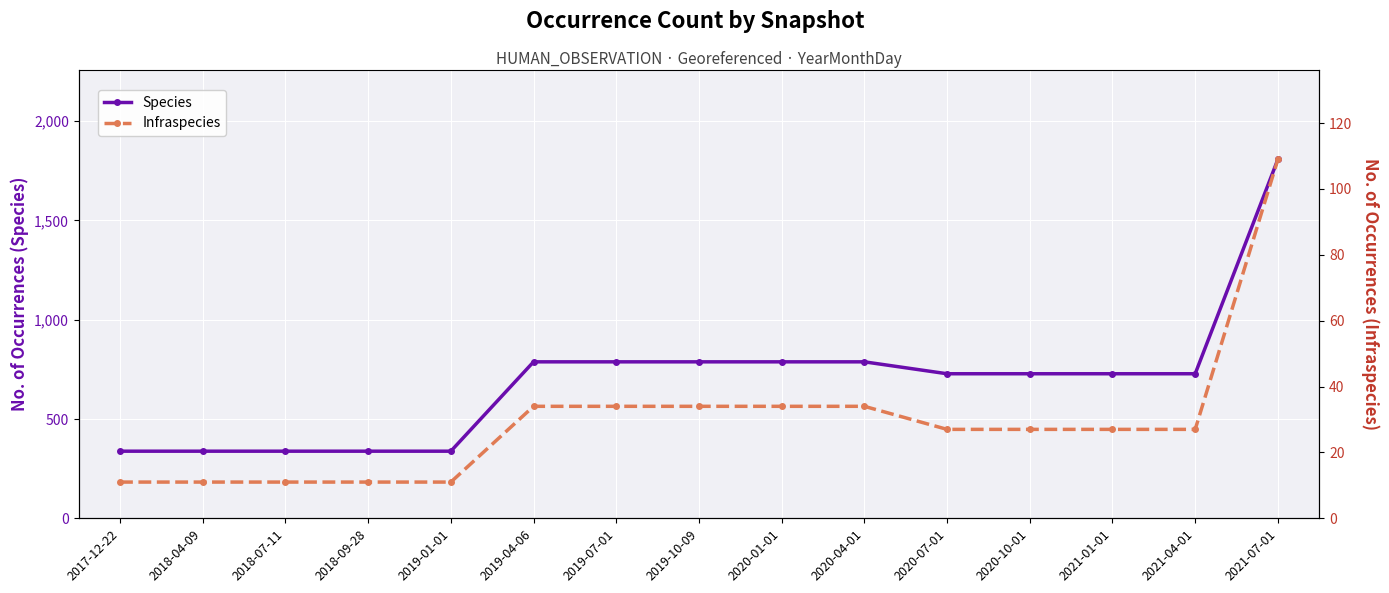

List the series in order of their overall mean, lowest first.

Infraspecies, Species